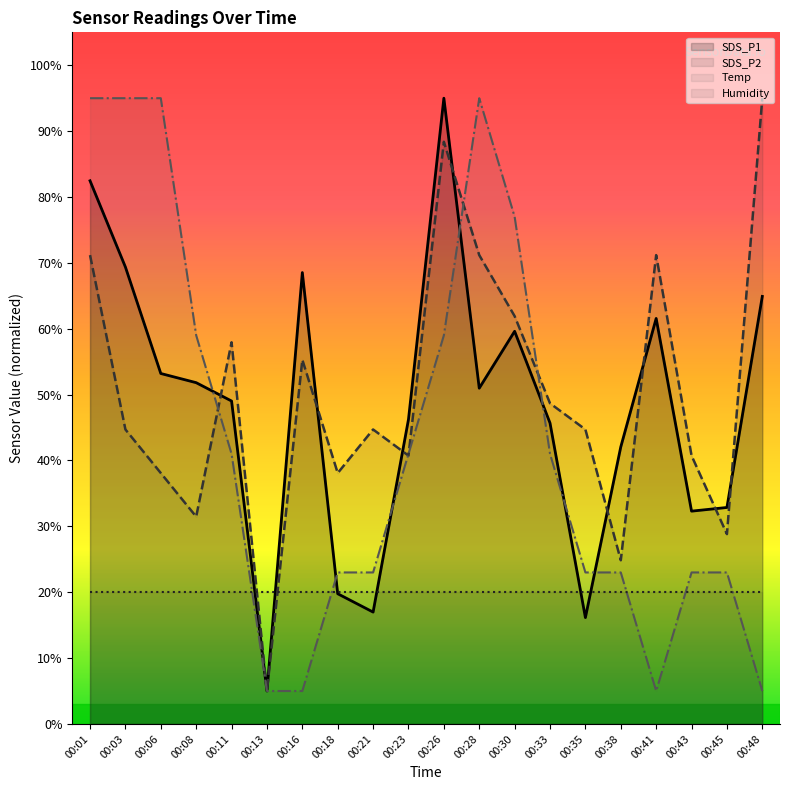

What is the difference between the maximum and minimum values in the SDS_P1 series?

90.0